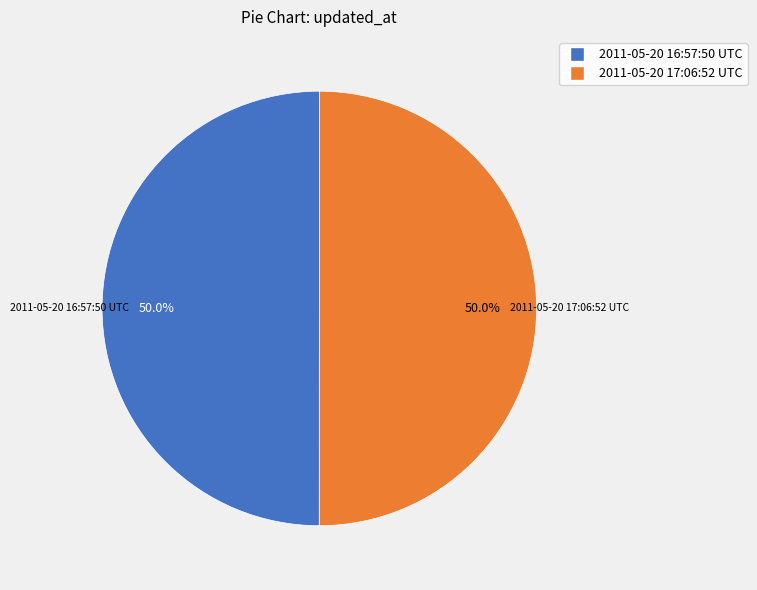

How many segments does this pie chart have?

2